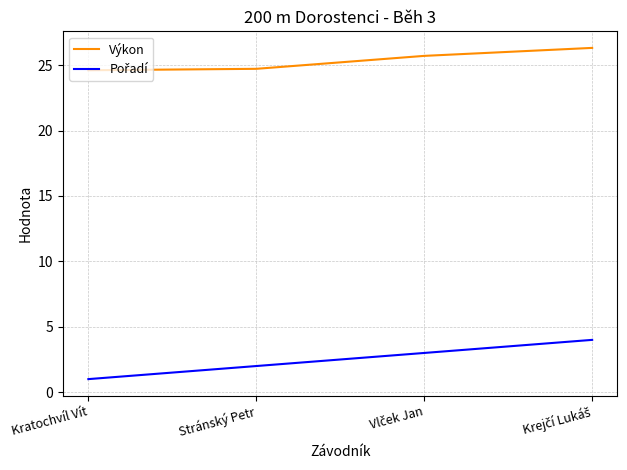

What is the average value of the Výkon series?

25.3